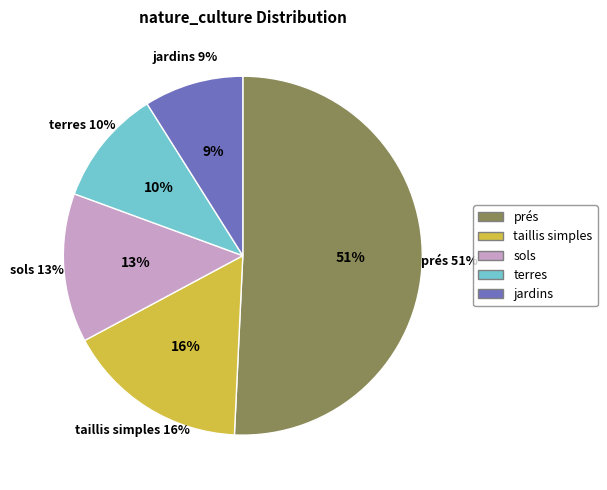

To the nearest percent, what is the combined percentage of terres and jardins?

19%